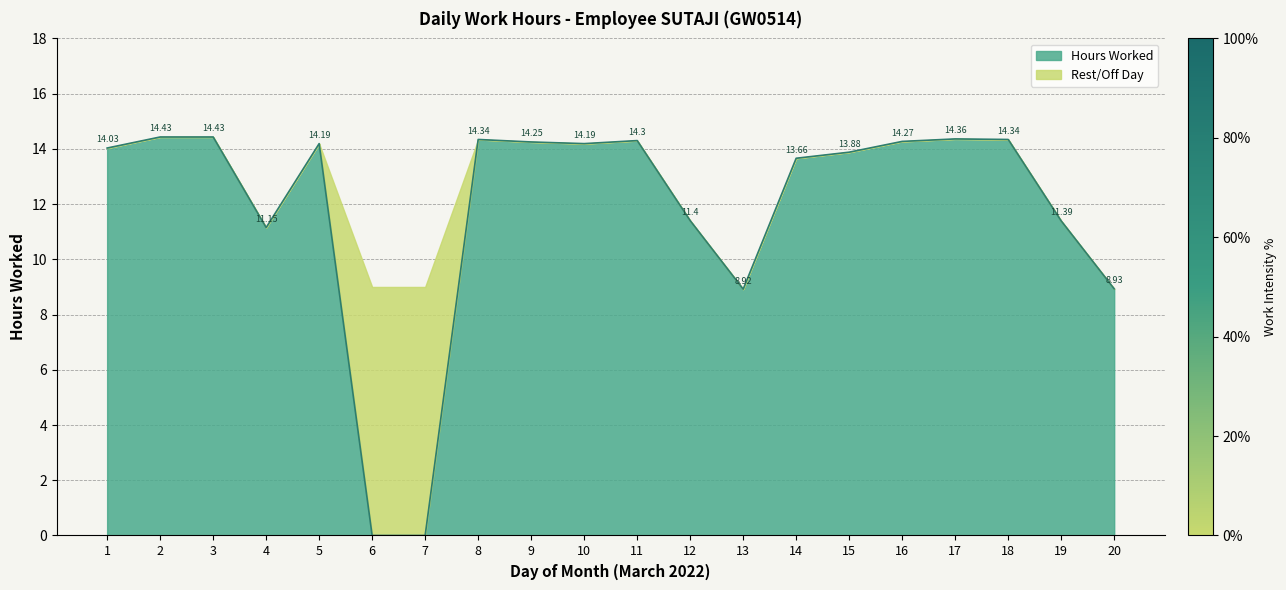

Which label corresponds to the smallest value in the chart?

6